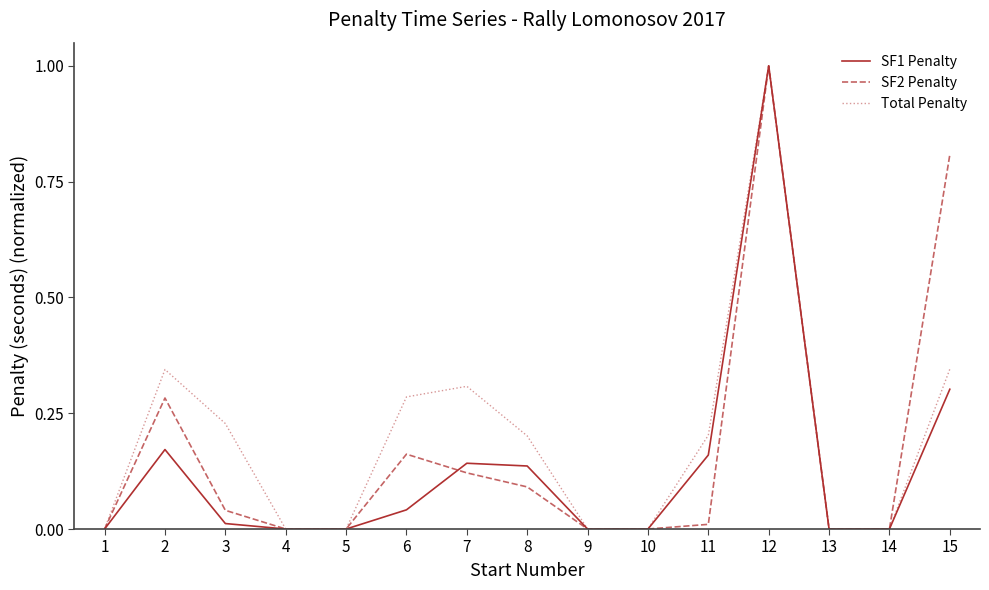

Which series has the largest total across all categories?

Total Penalty